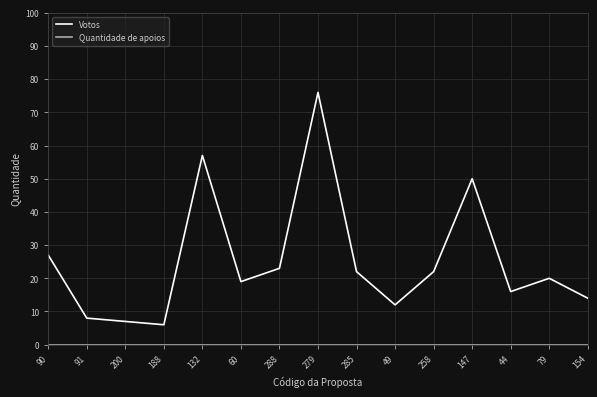

Which series changed the most between 79 and 154?

Votos